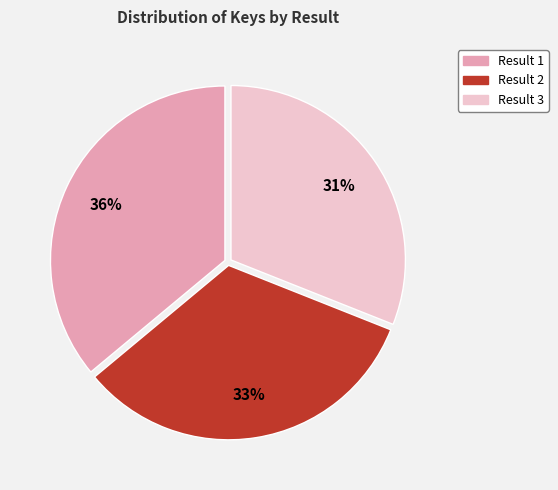

Which slice is the smallest?

Result 3